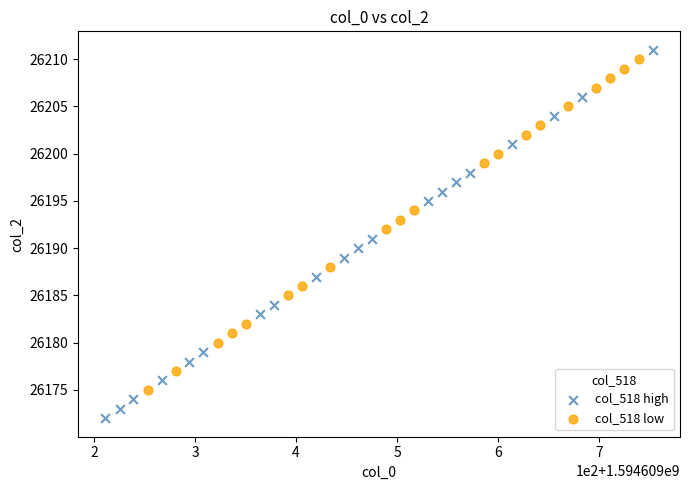

Which series has the largest Y range (max minus min)?

col_518 high